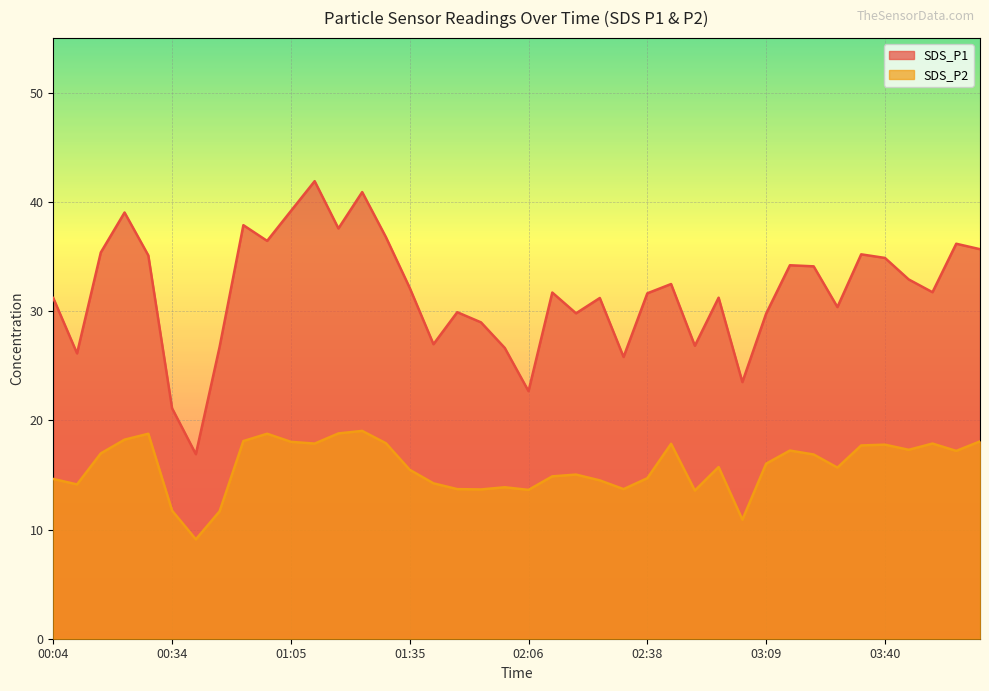

What is the average value of the SDS_P2 series?

15.8